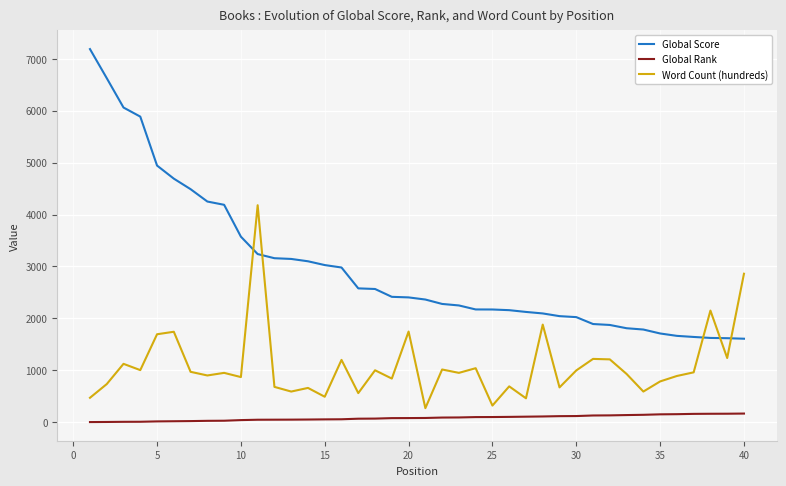

Which series has the largest range (max minus min)?

Global Score